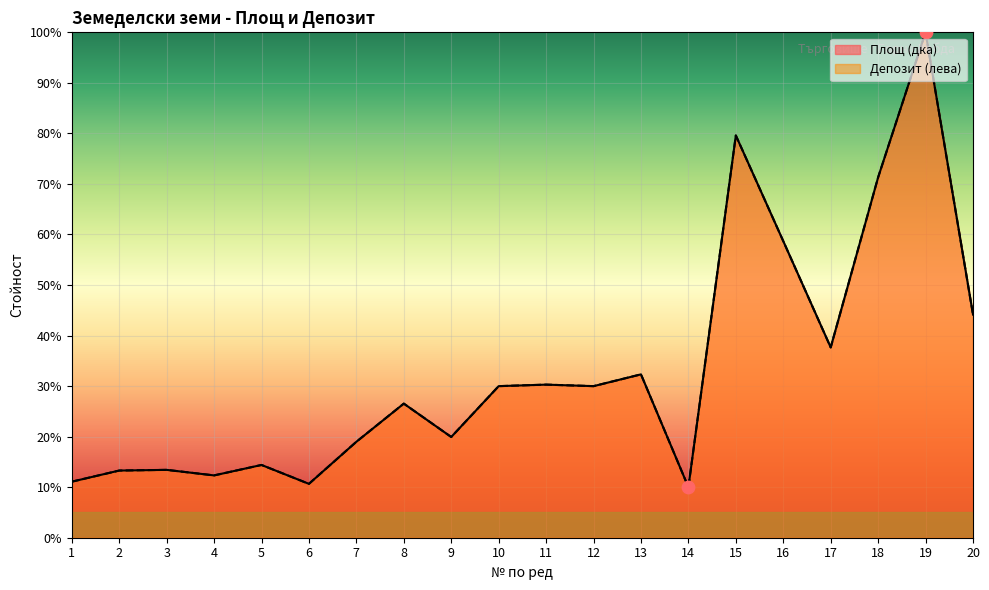

At which category is the sum across all series the highest?

19